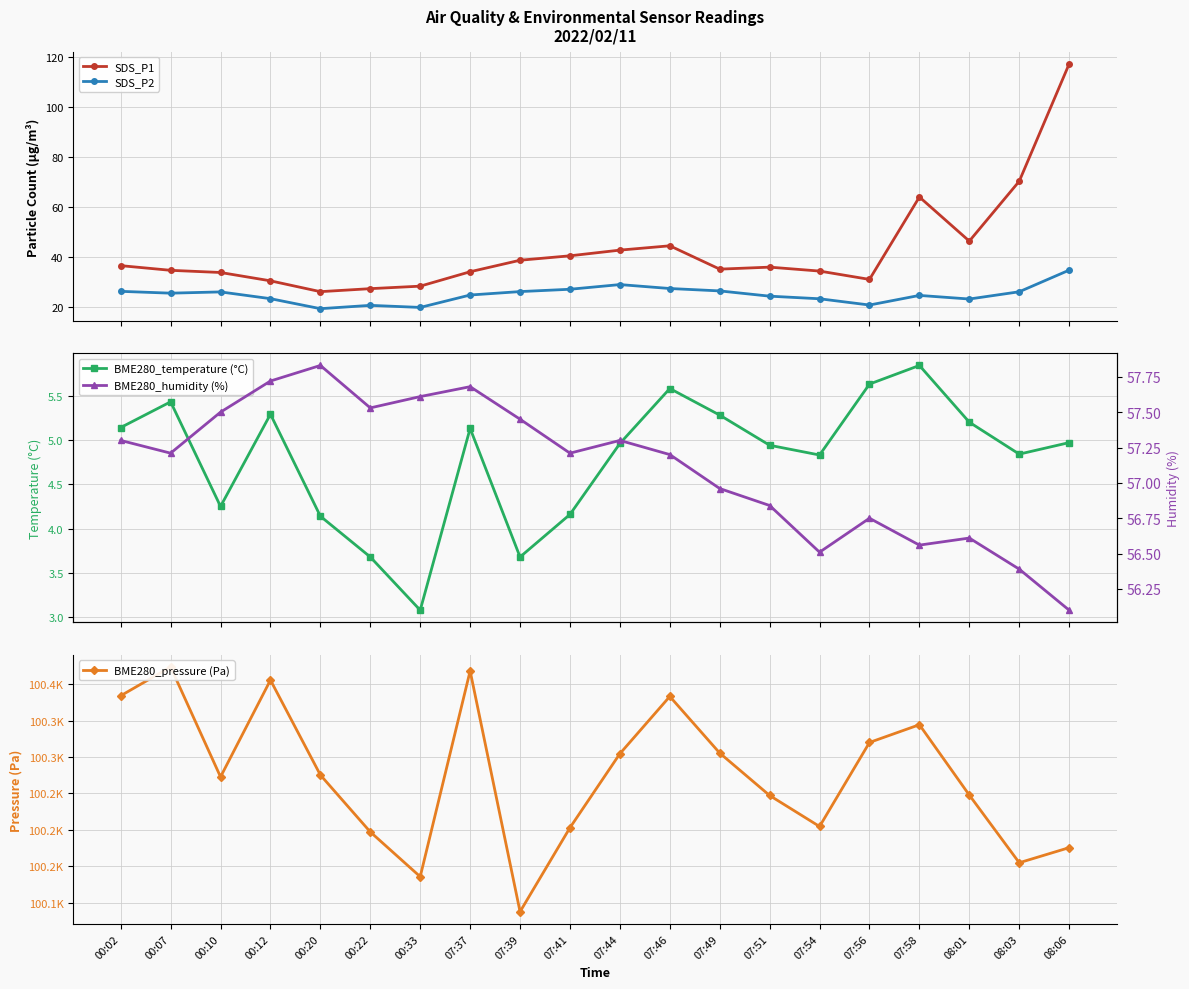

Which series has the largest range (max minus min)?

BME280_pressure (Pa)